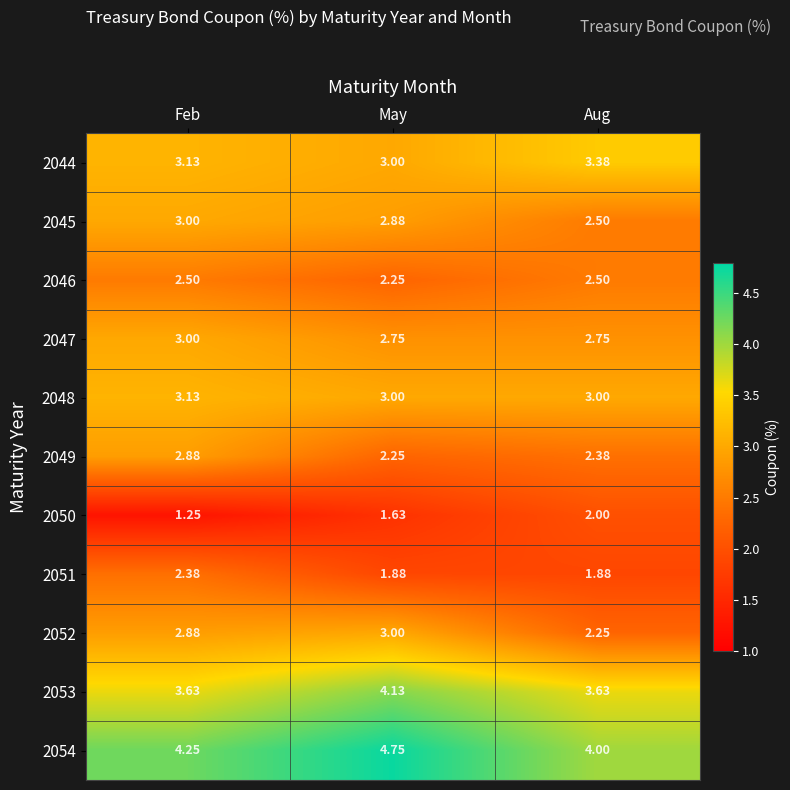

Rank the categories by 2052 value from lowest to highest.

Aug, Feb, May